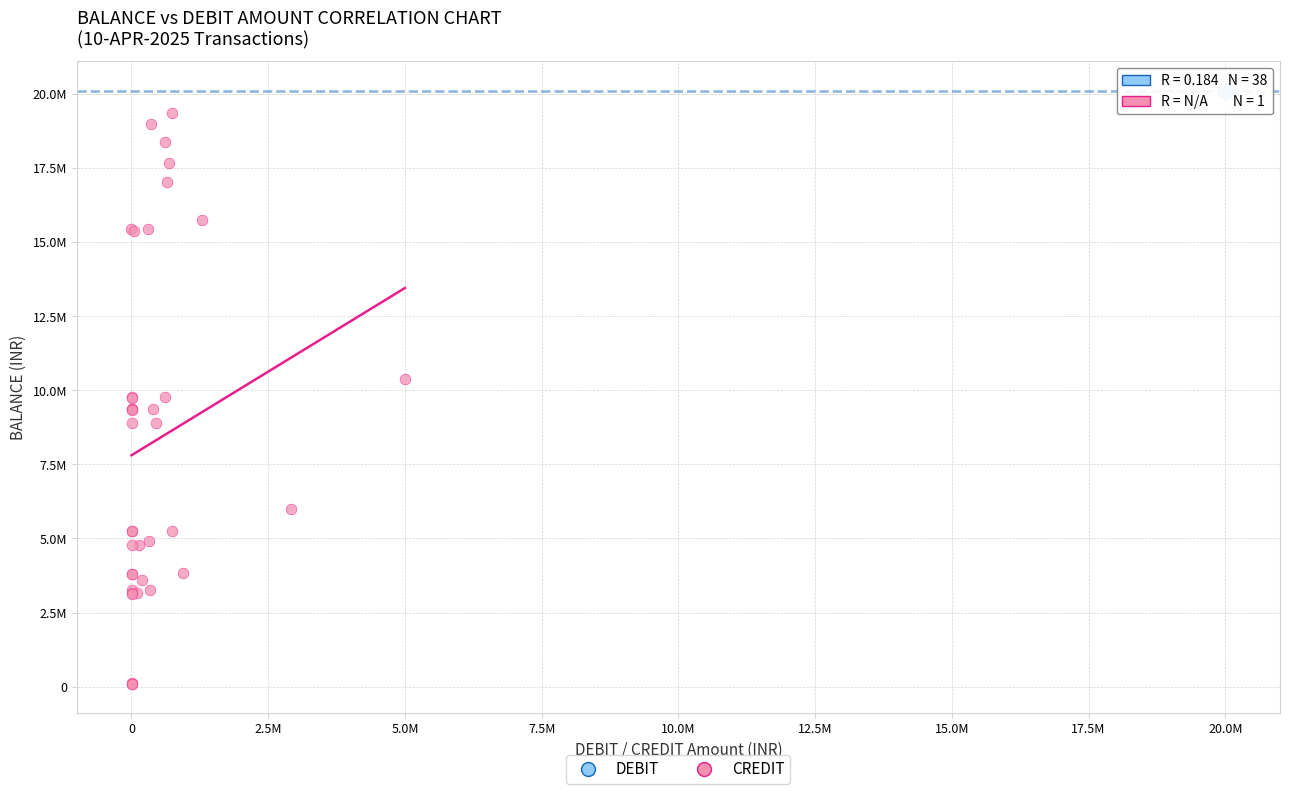

What are all the series names shown in the legend?

DEBIT, CREDIT